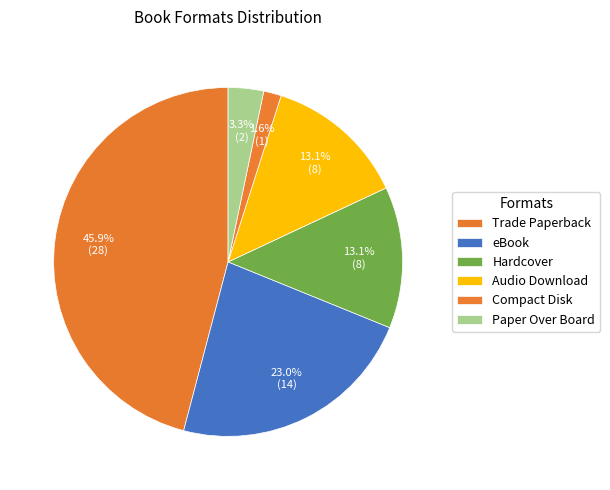

How many slices are in this pie chart?

6